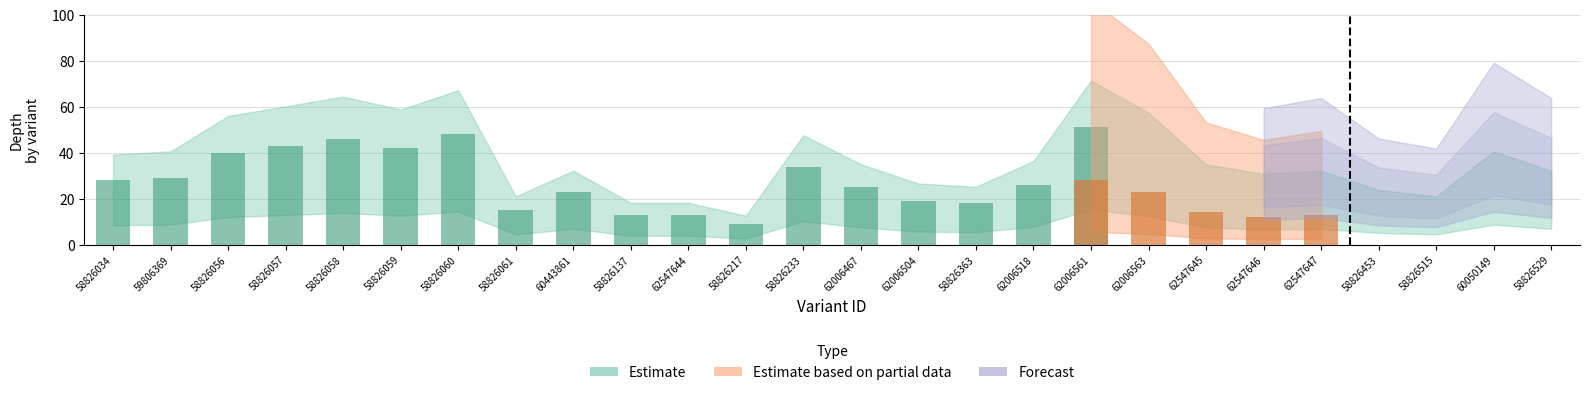

What is the total value across all series at 62006563?

115